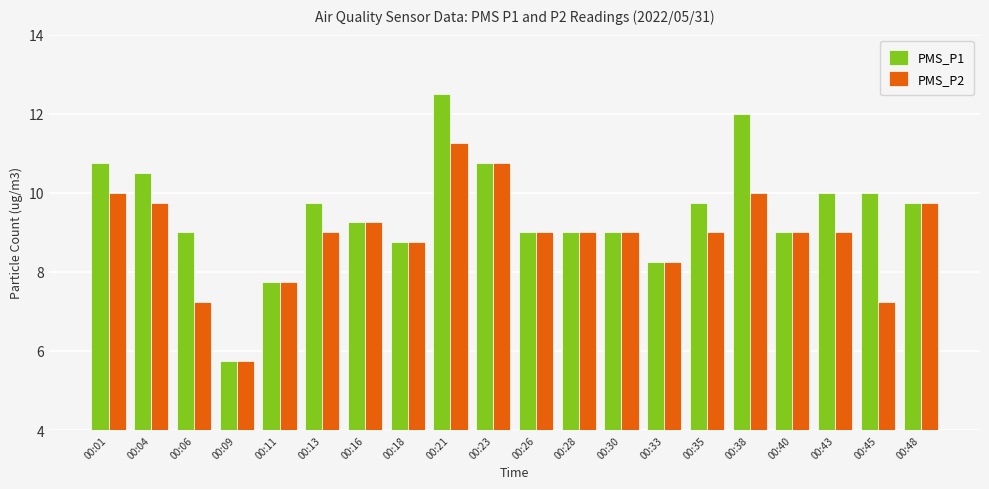

What is the total value across all series at 00:48?

19.5